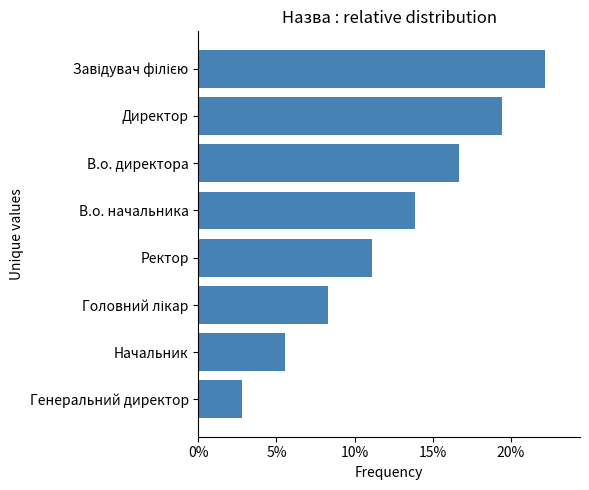

What is the sum of all values?

1.0